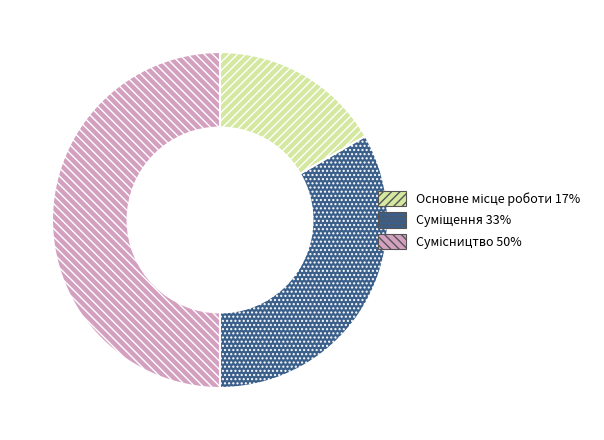

How many slices are in this pie chart?

3